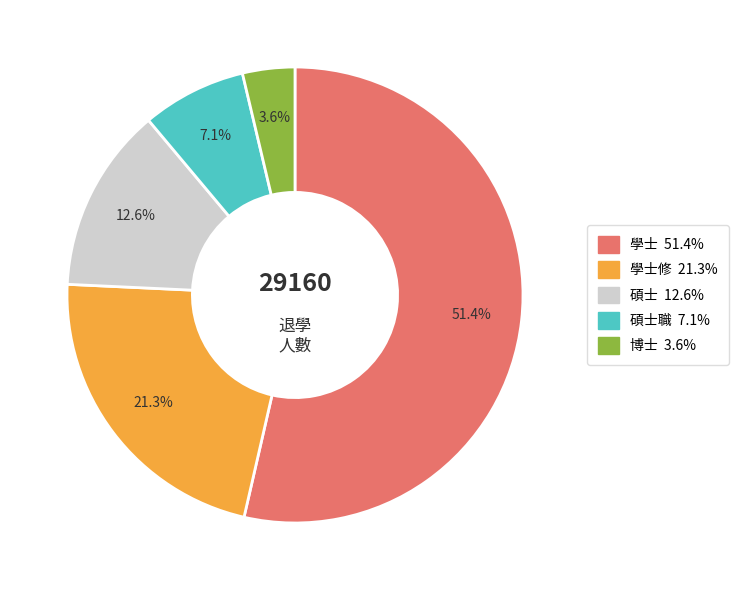

What percentage is the 碩士職 slice, to the nearest percent?

7%